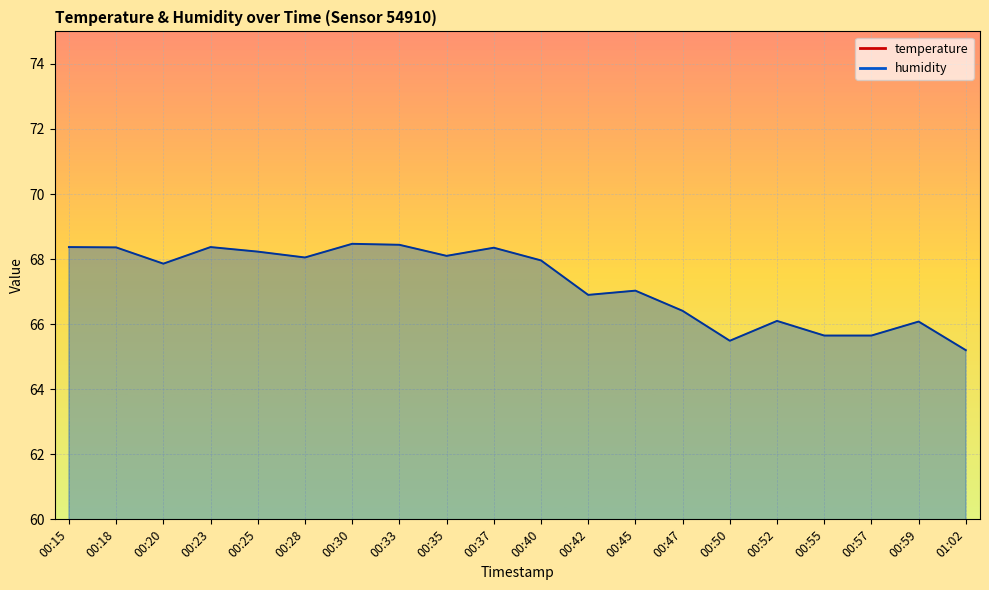

How many series are shown in this chart?

2